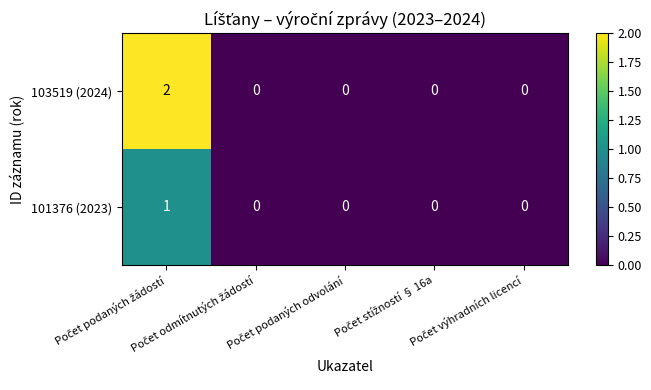

Which series has the widest spread of values?

103519 (2024)